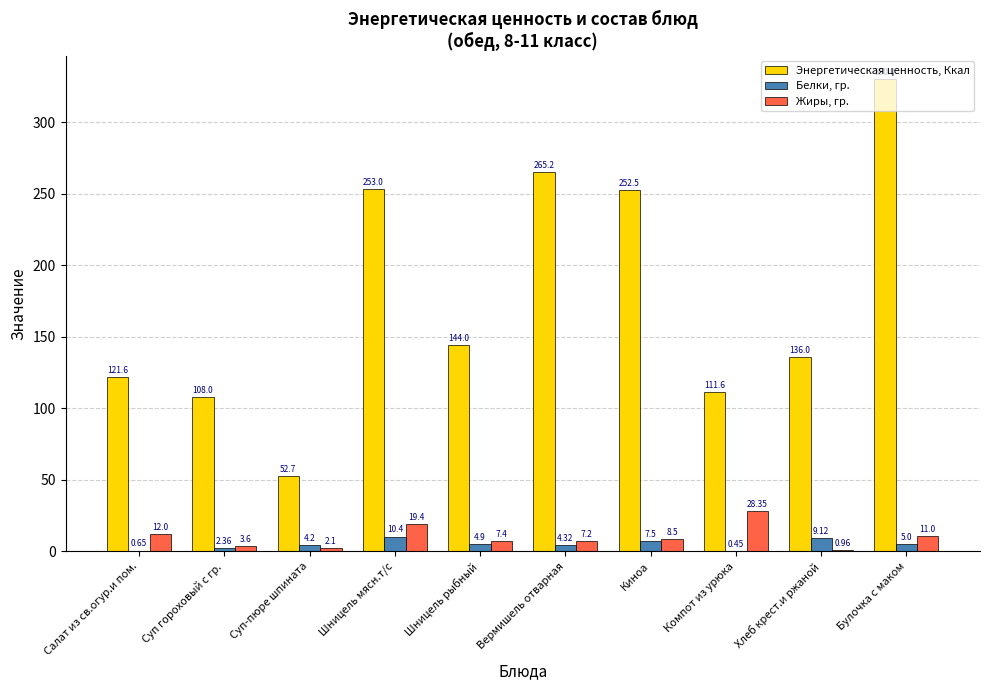

Is it true that Энергетическая ценность, Ккал equals 144.0 at Шницель рыбный?

True